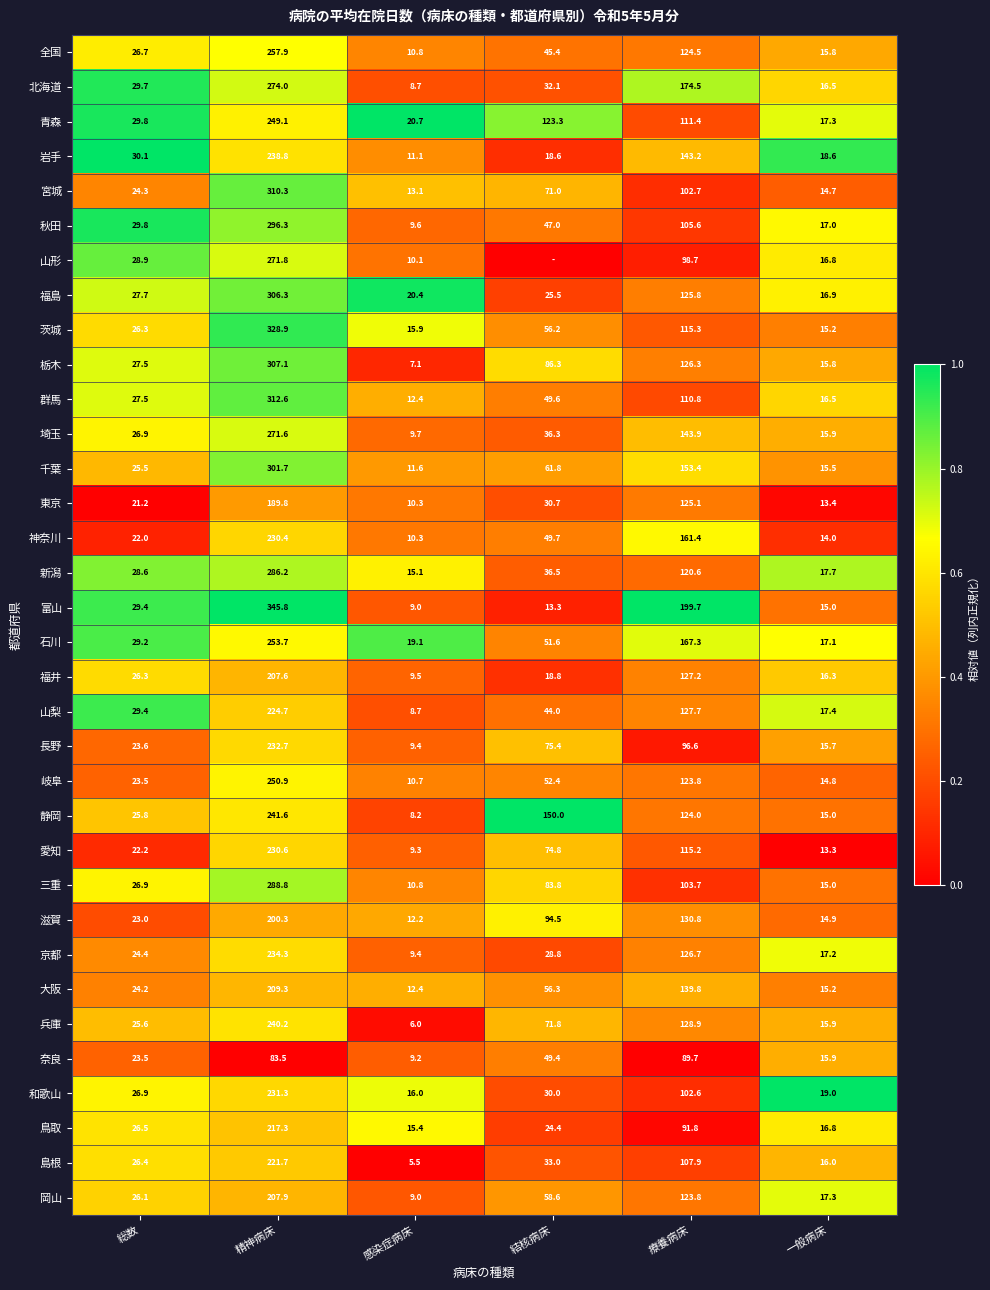

Count the number of categories in the chart.

6